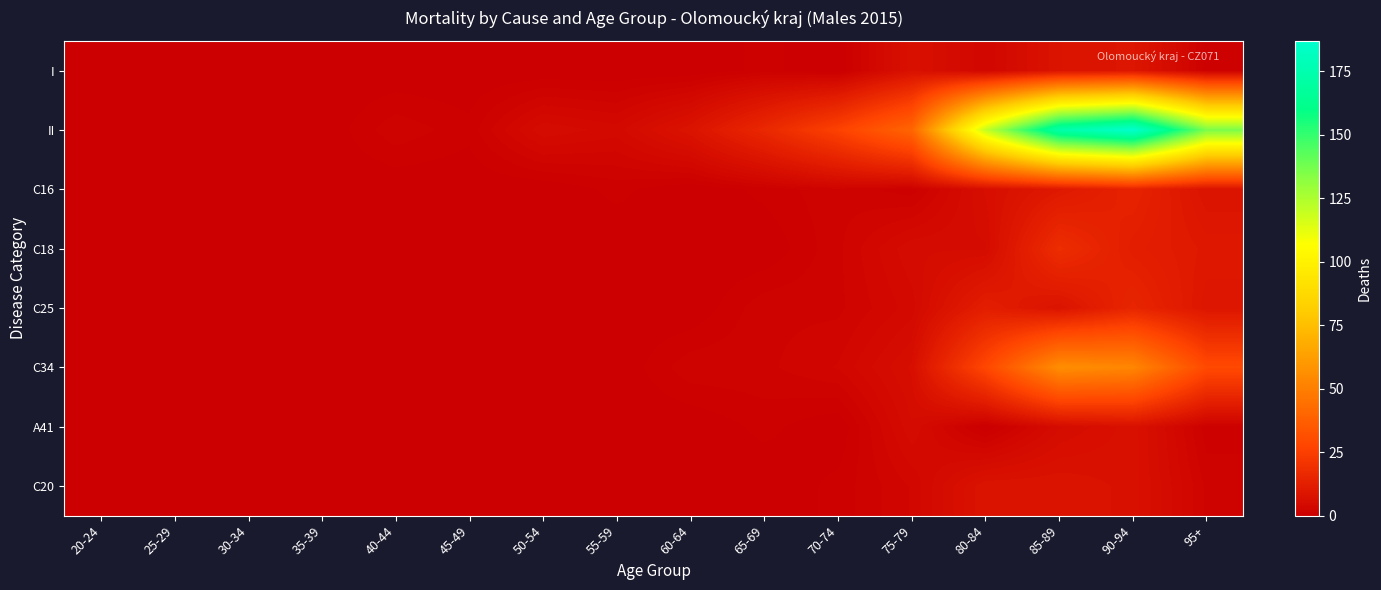

Which has a higher value, 70-74 or 25-29?

70-74